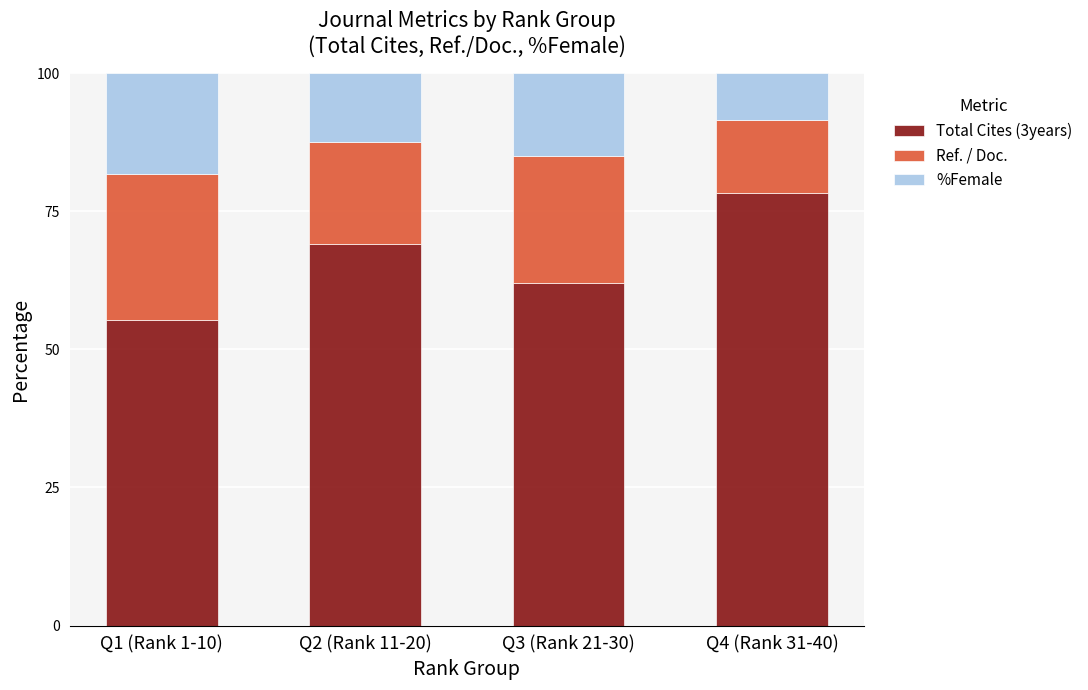

Does the chart contain stacked bars?

Yes